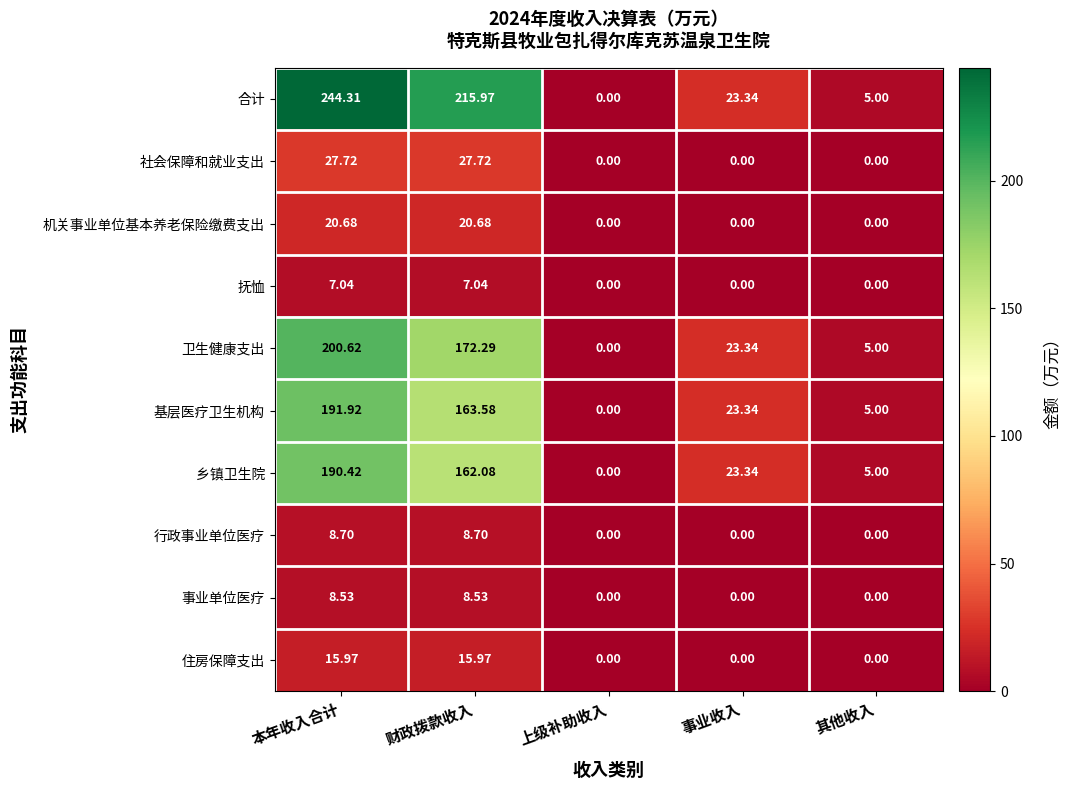

How many categories are shown in the chart?

5